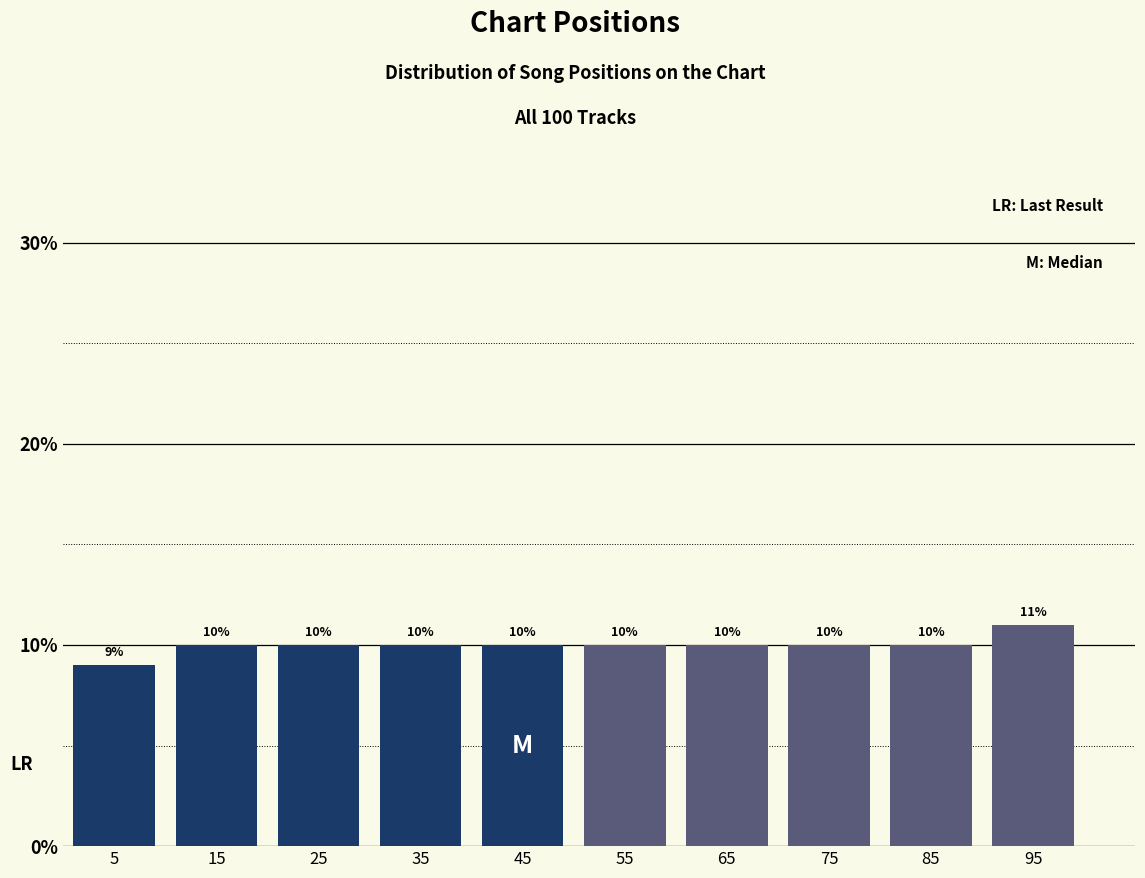

Reading left to right, list every bar in this chart as the range it spans on the x-axis followed by its height.

0 to 10: 9
10 to 20: 10
20 to 30: 10
30 to 40: 10
40 to 50: 10
50 to 60: 10
60 to 70: 10
70 to 80: 10
80 to 90: 10
90 to 100: 11